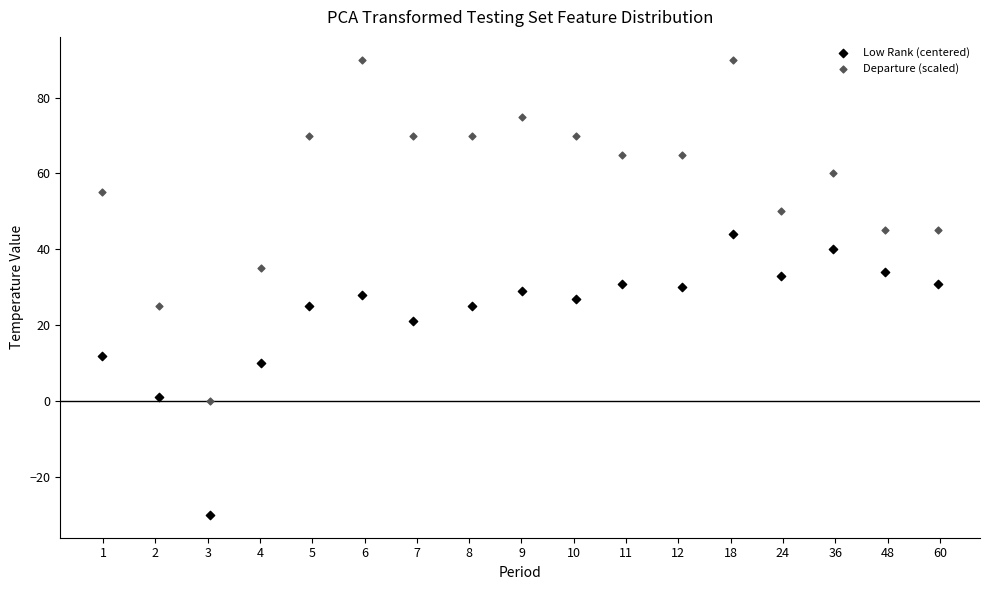

In the Low Rank (centered) series, what Y value is closest to 7?

10.0